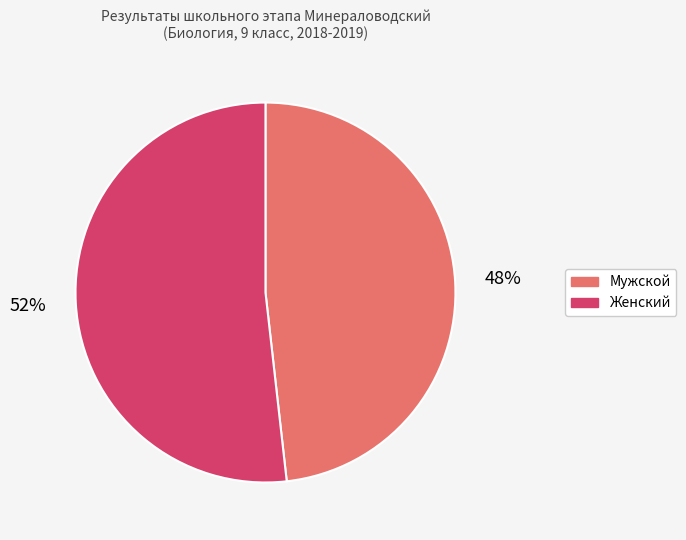

To the nearest percent, what is the average slice percentage?

50%